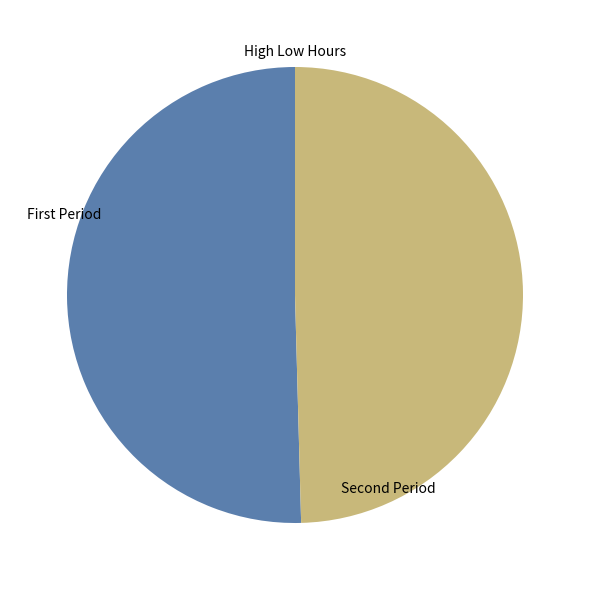

Is there a majority slice in this chart?

Yes